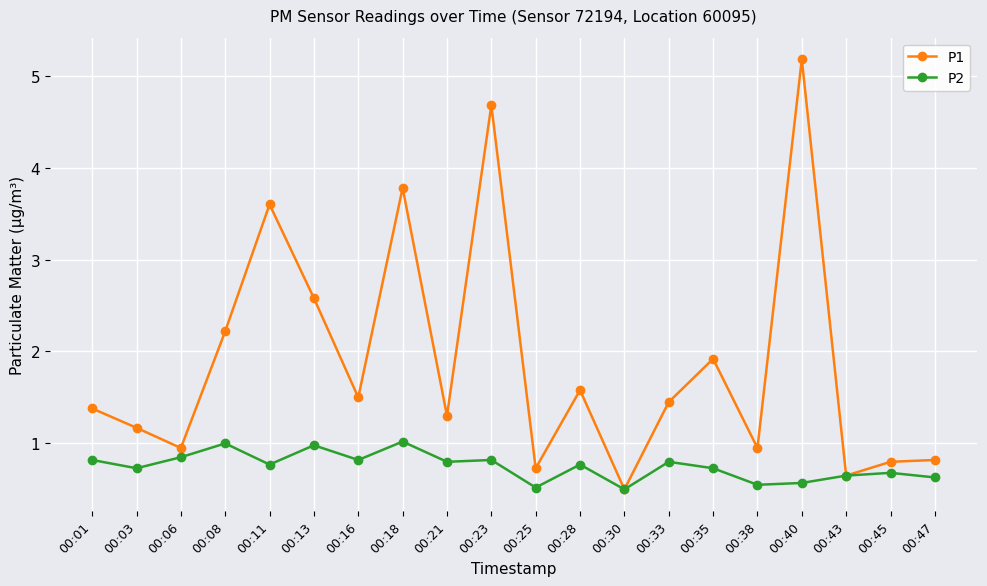

At 00:01, list the series in order from smallest to largest.

P2, P1